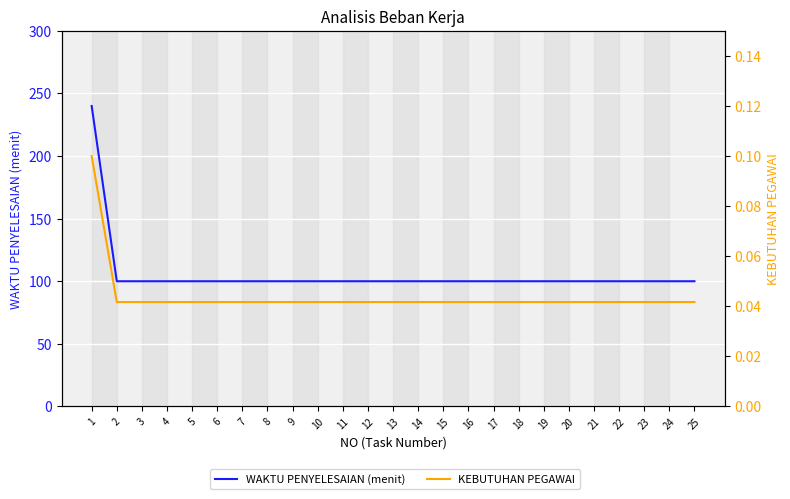

What is the average value of the WAKTU PENYELESAIAN (menit) series?

105.6